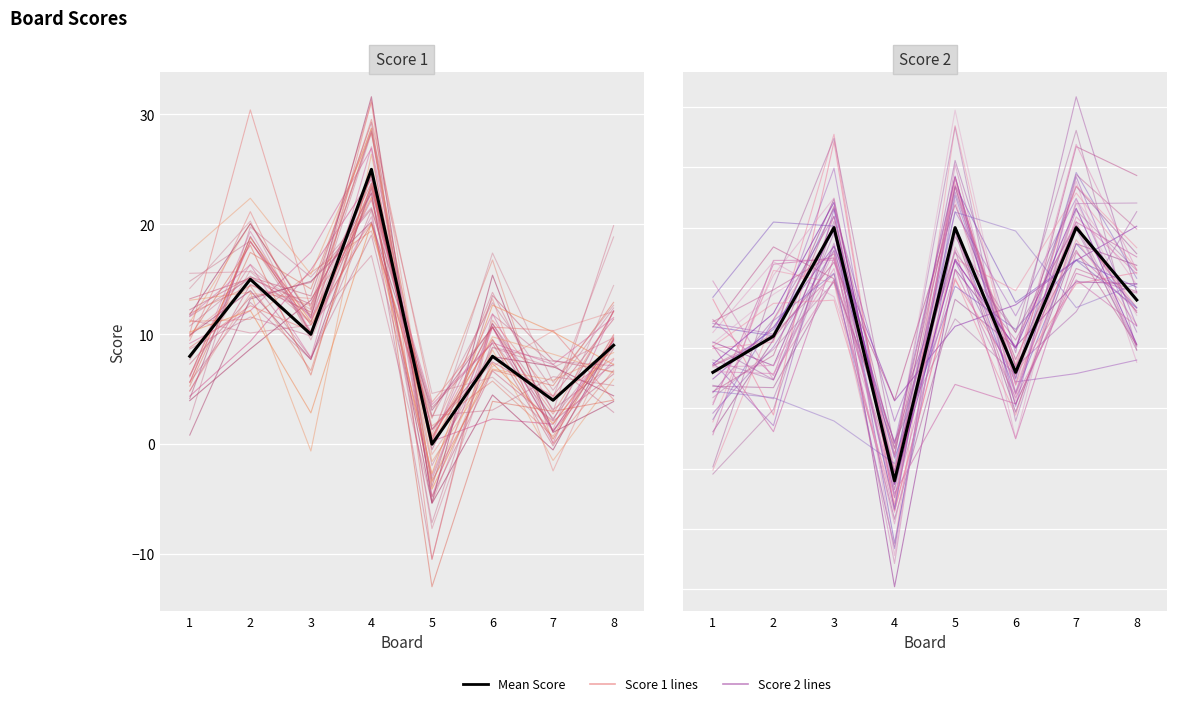

The Score 2 series shows 9 at 2. True or false?

False